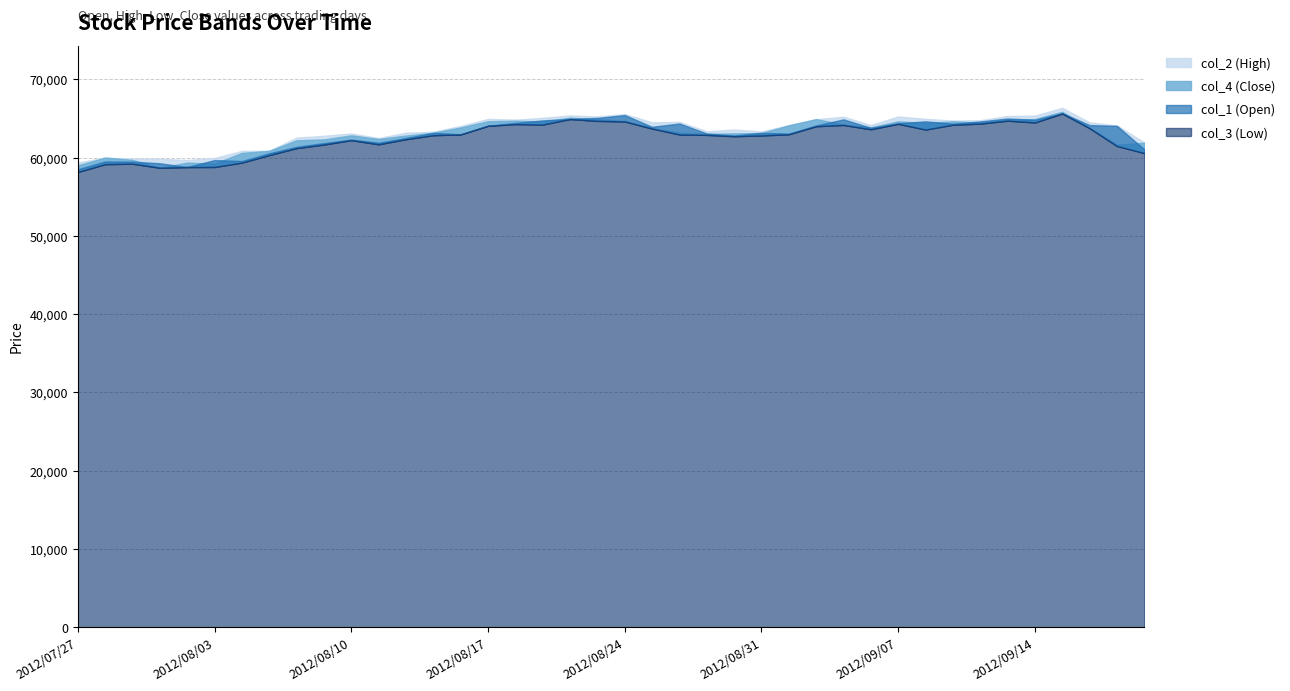

Which series changed the most between 2012/08/08 and 2012/08/10?

col_3 (Low)